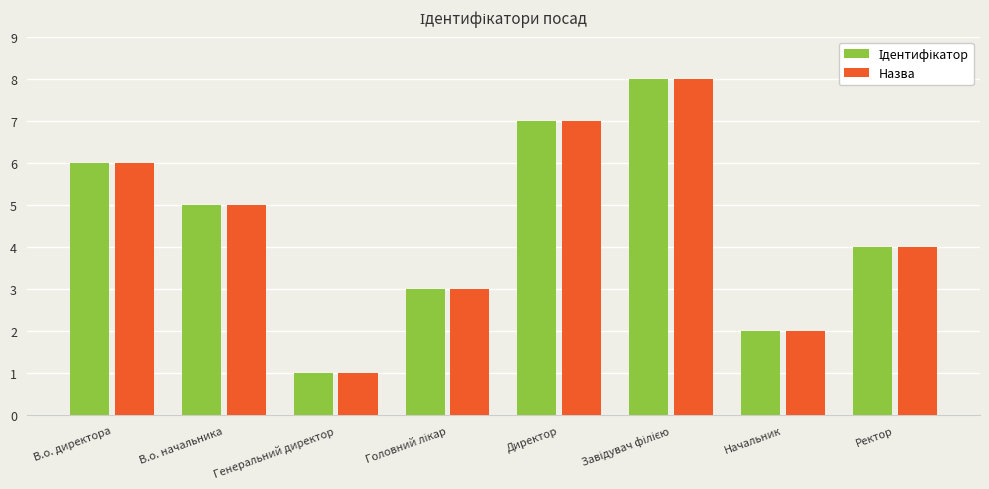

How many data points does each series have?

8